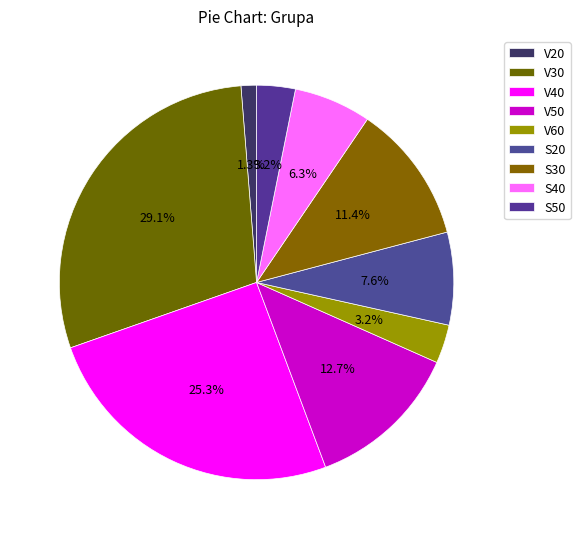

Approximately how many times larger is the value at S30 compared to V50?

0.9